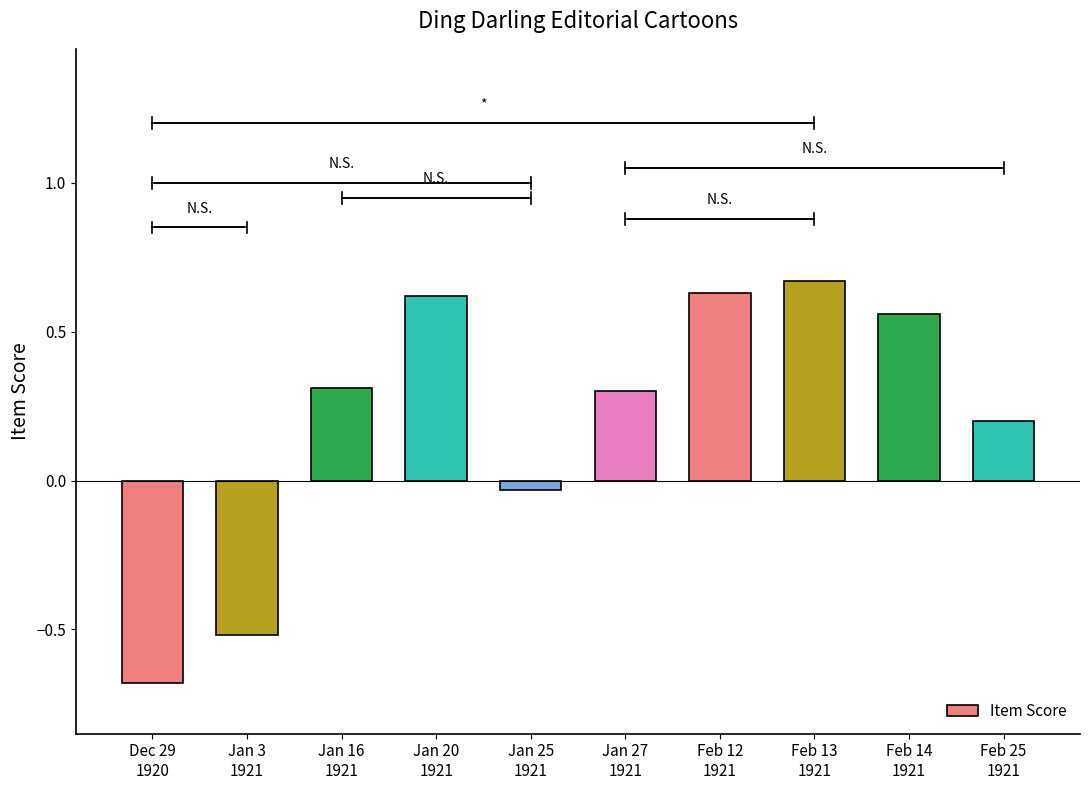

Where is the data nearest to the value 0?

Jan 25
1921